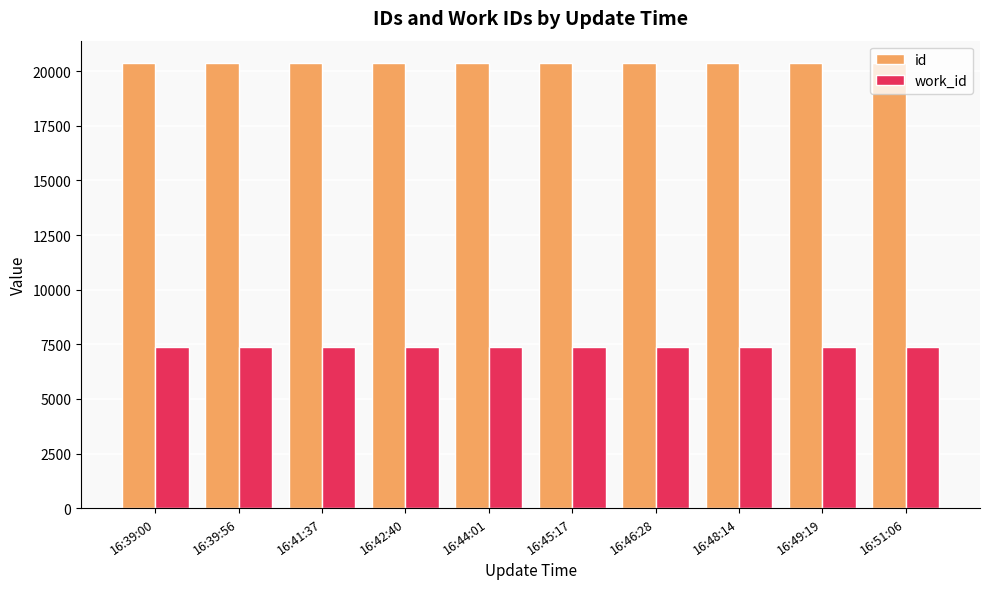

How many groups of bars are there?

10